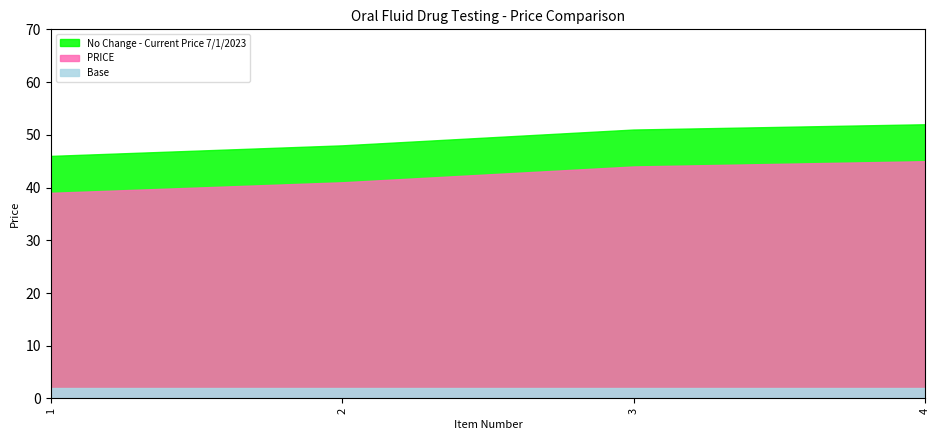

True or false: No Change - Current Price 7/1/2023 and PRICE cross at least once.

False